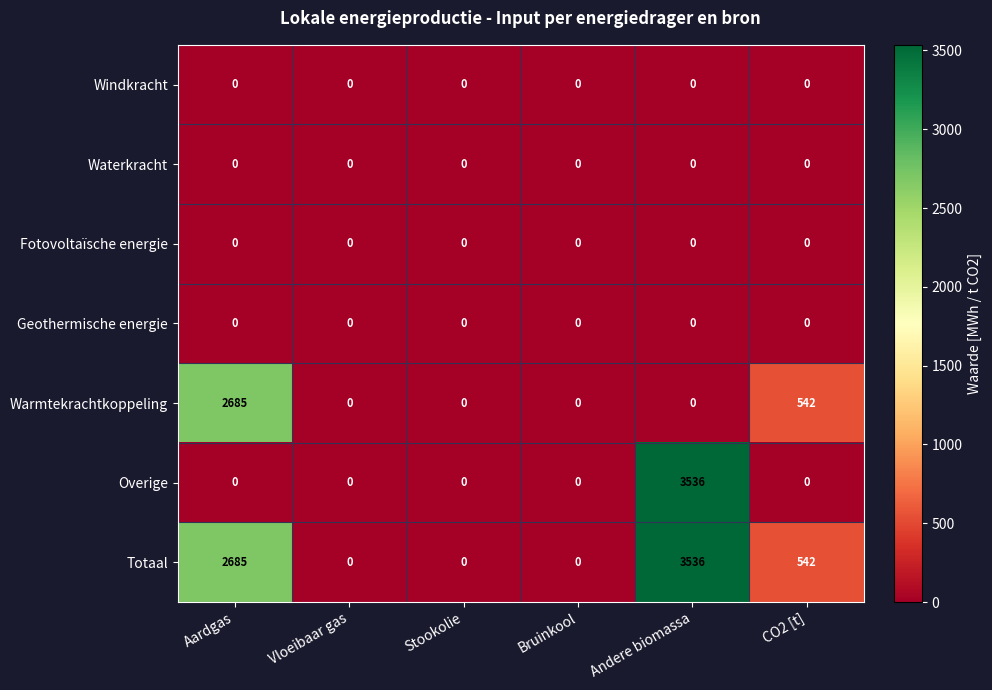

How many categories are shown in the chart?

6